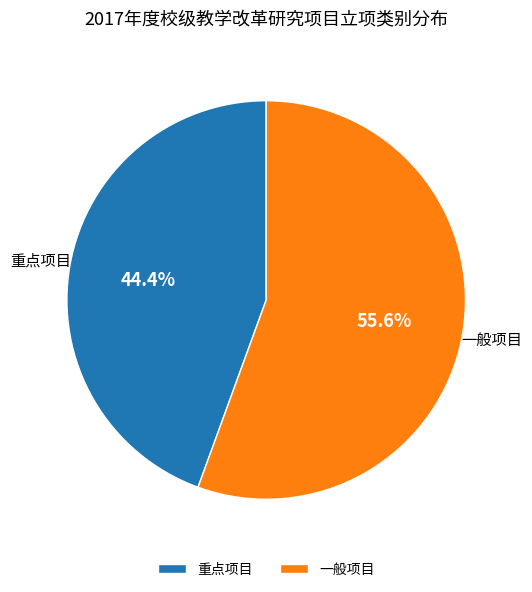

Is it true that 重点项目 is 39% of the pie?

False